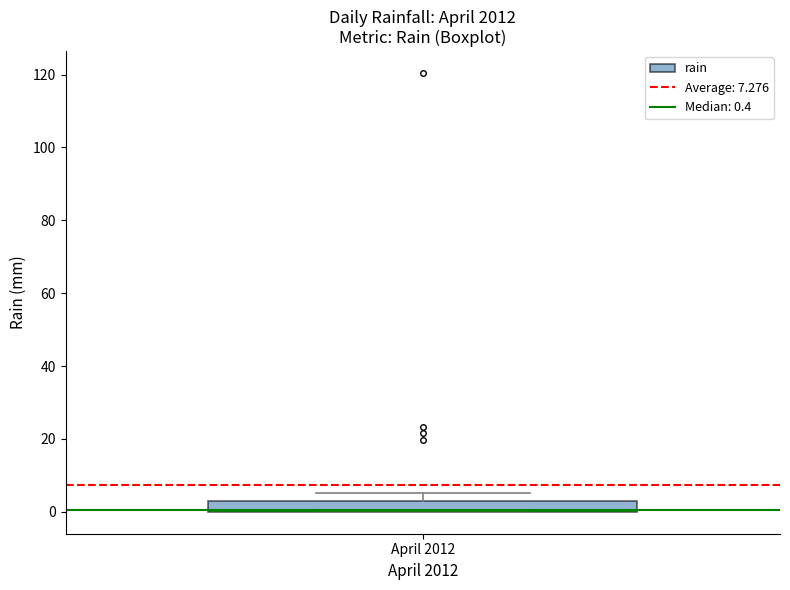

Transcribe this box plot: give where the median line is, the range the box spans, and where the two whiskers end, as read against the y-axis. The values are not printed on the chart, so give them approximately, as read against the axis.

median 0 (drawn on the box's lower edge), box 0 to 4, whiskers 0 to 6